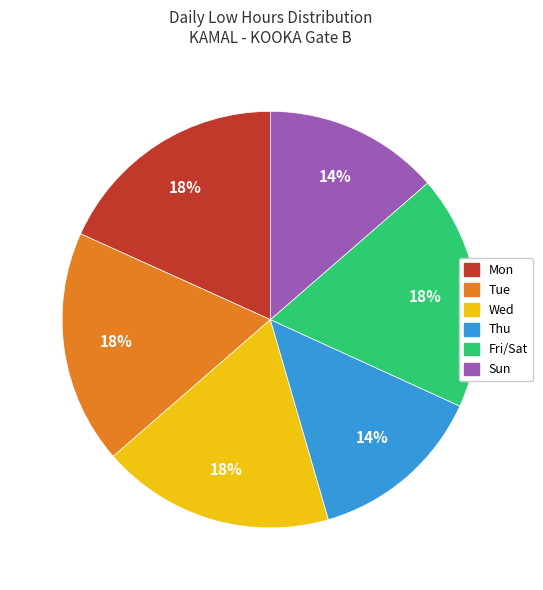

To the nearest percent, what is the average slice percentage?

17%